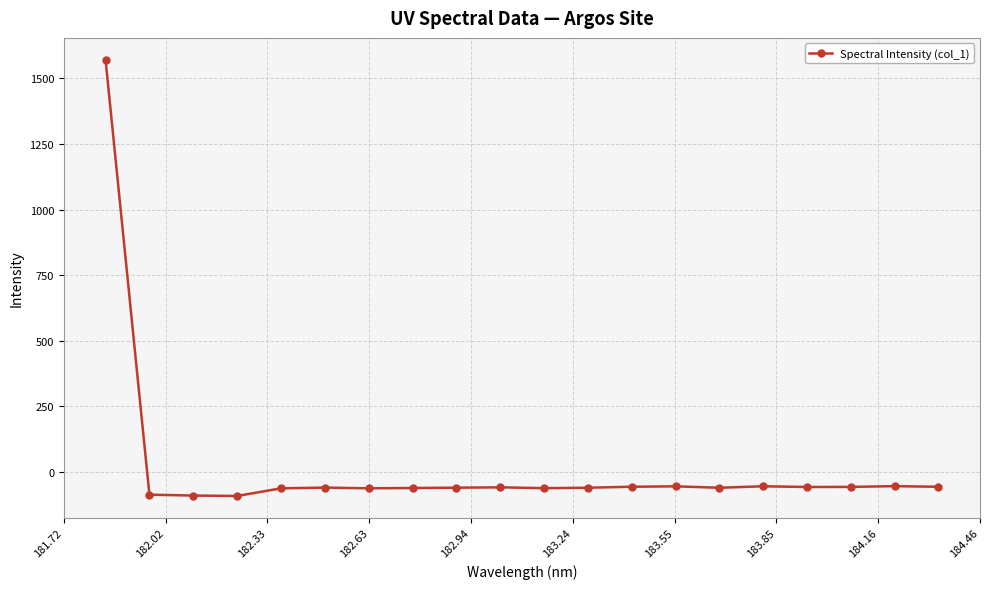

What is the difference between the maximum and minimum values?

1663.3